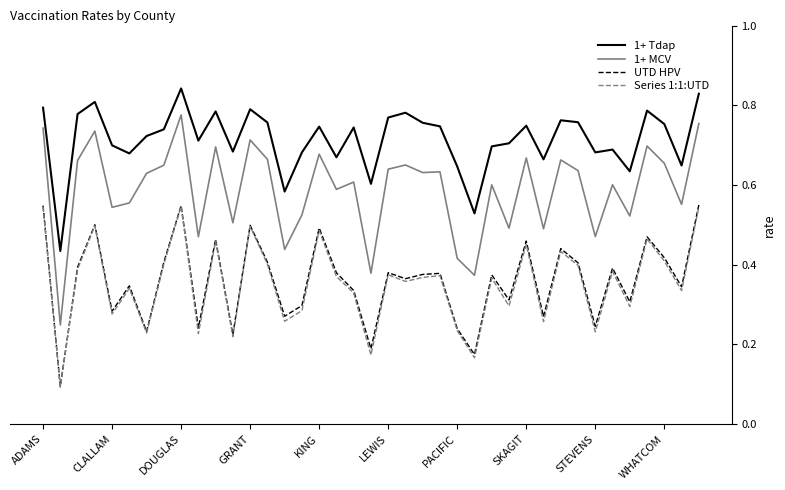

True or false: UTD HPV and 1+ Tdap intersect in this chart.

False